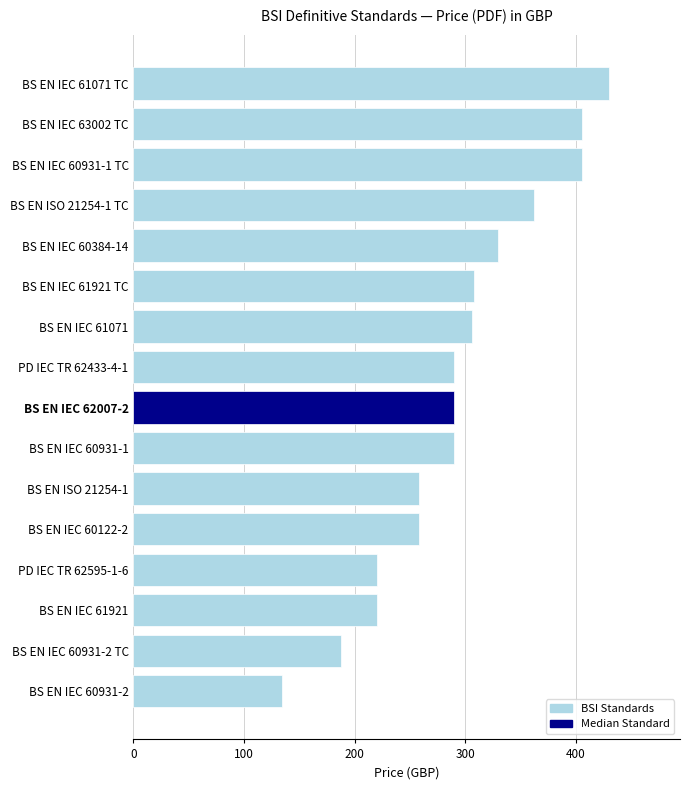

What is the value of the 6th bar from the top?

308